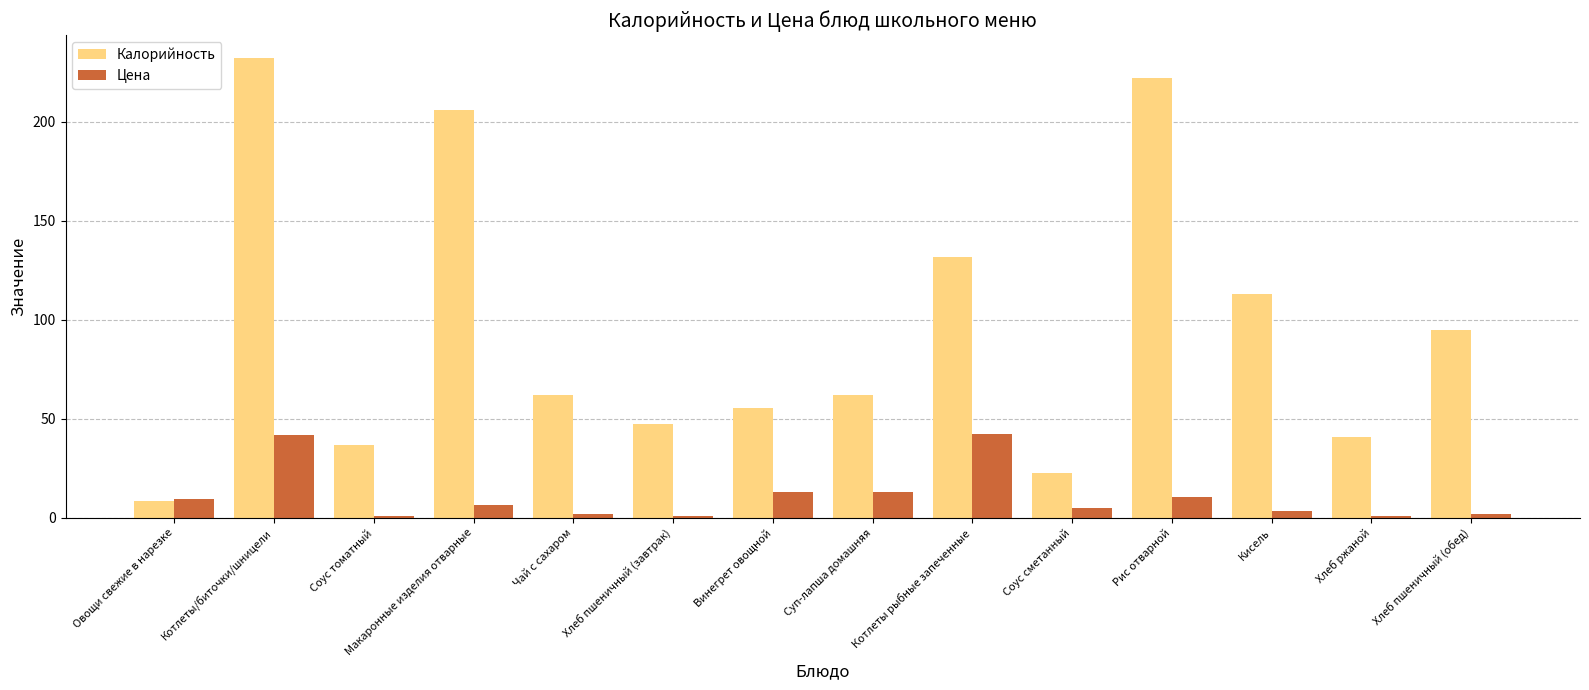

What is the total value across all series at Винегрет овощной?

68.6